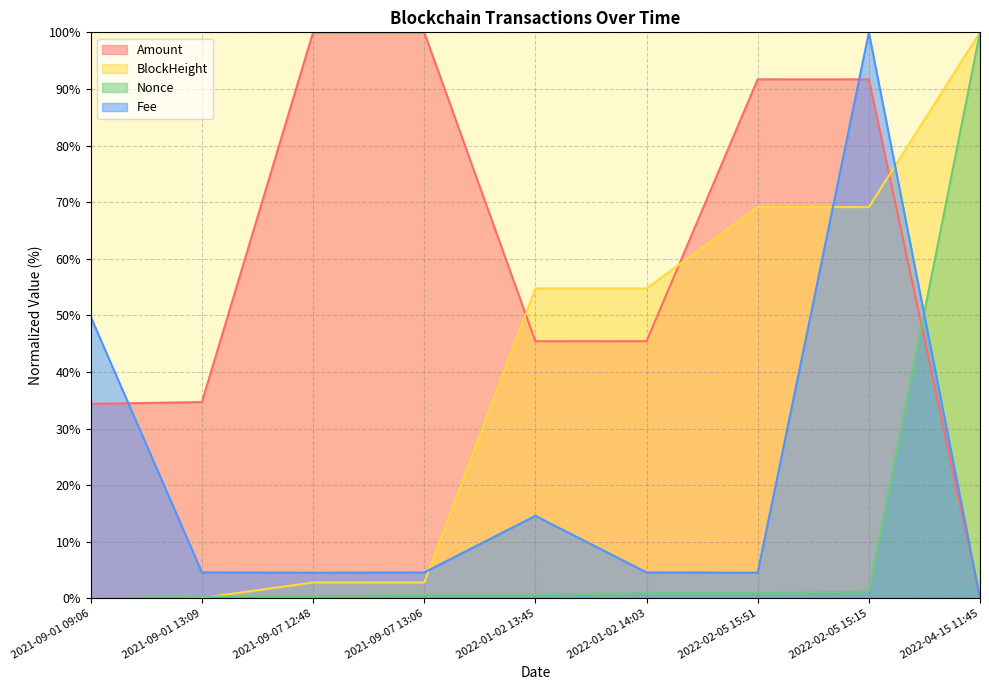

Rank the series by their maximum value, from lowest to highest.

Amount, Fee, Nonce, BlockHeight